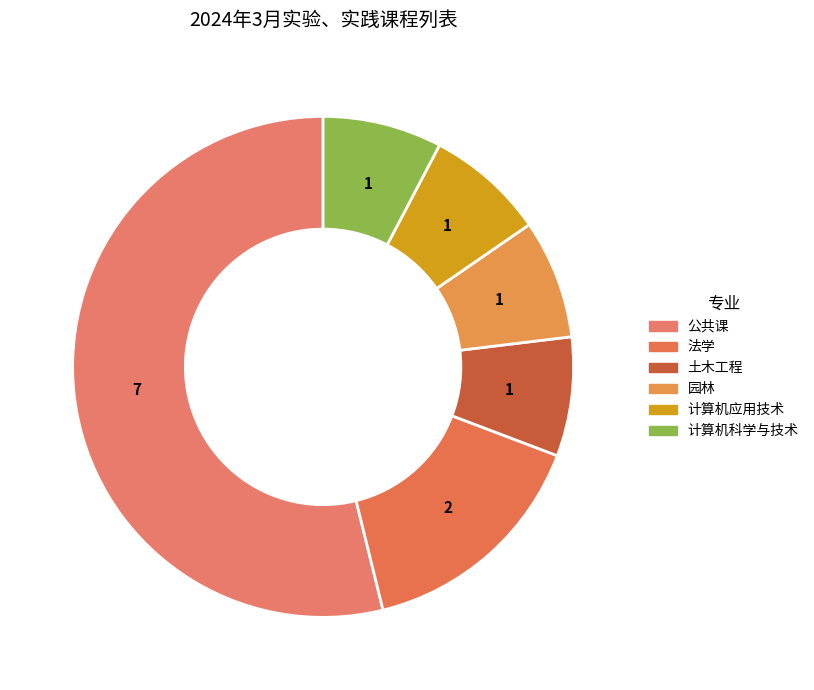

Is the sum of 计算机科学与技术 and 公共课 greater than half?

Yes